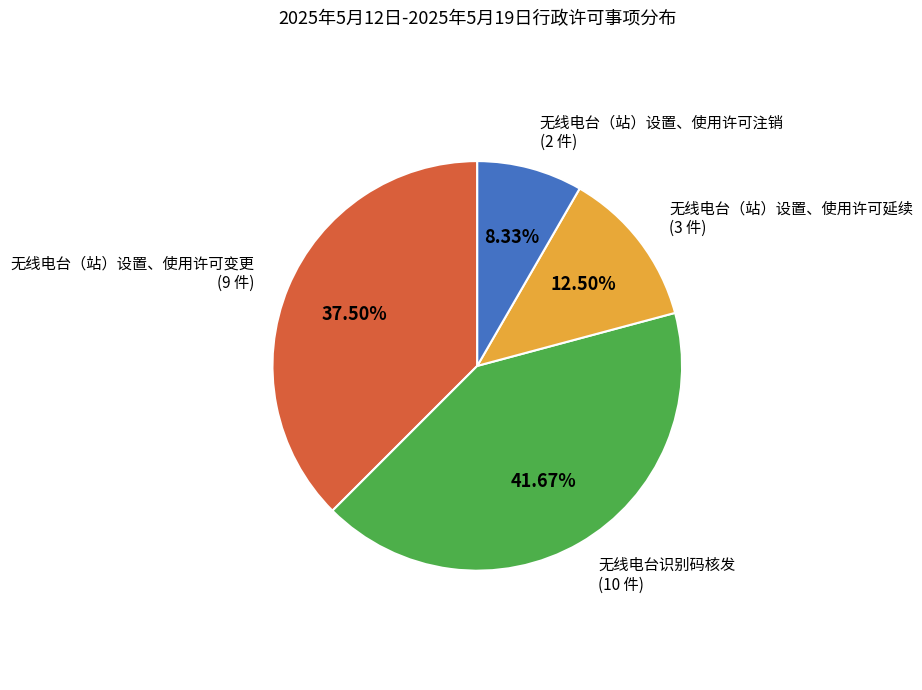

Is there any slice that represents more than half of the pie?

No